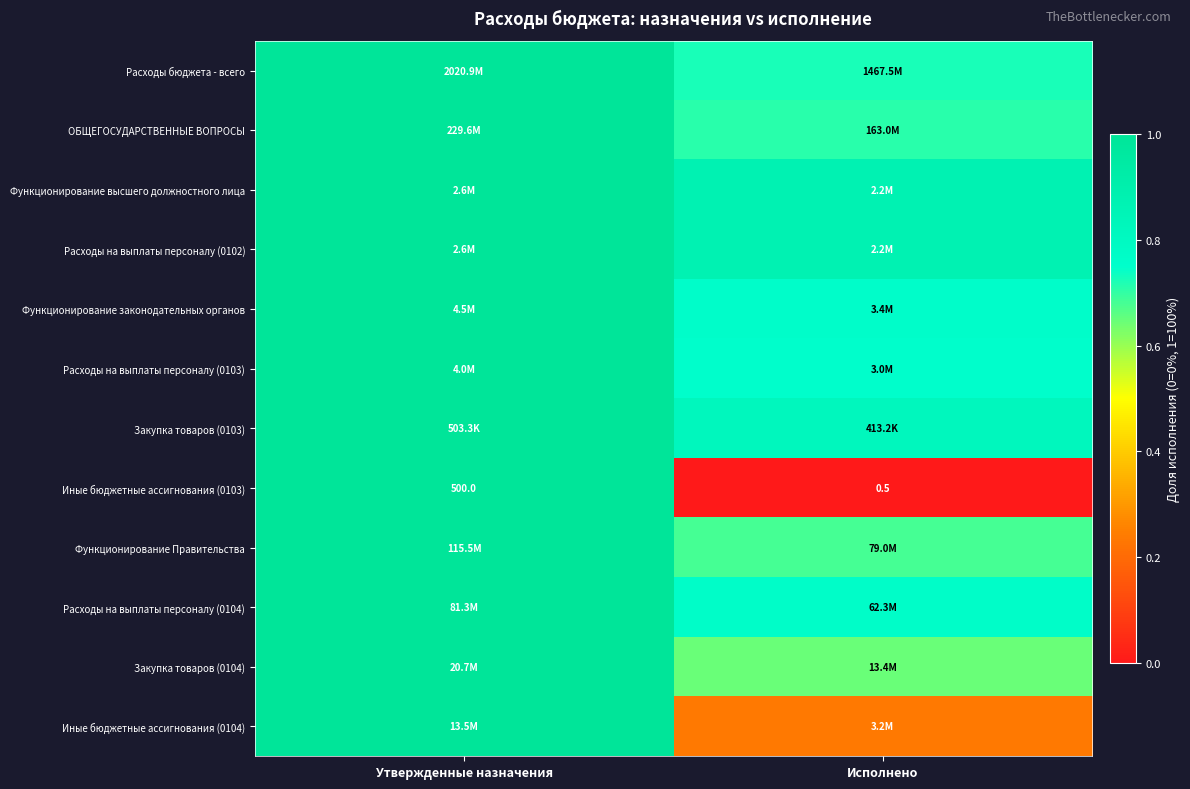

The value of Расходы на выплаты персоналу (0103) at Утвержденные назначения is 1.0. True or false?

True